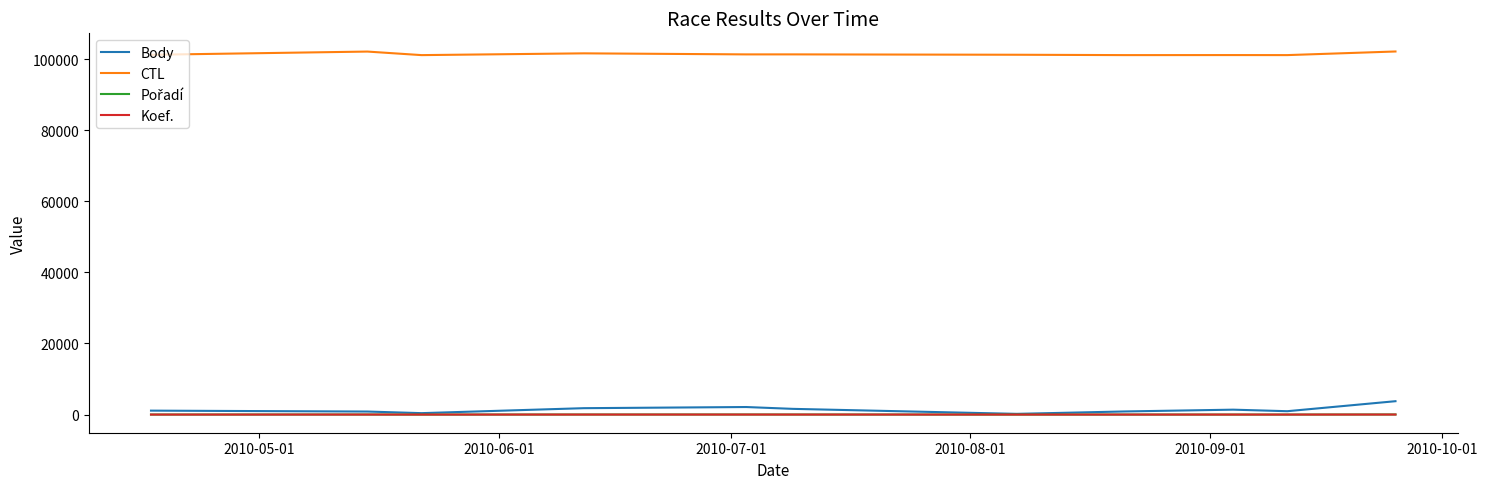

What is the greatest value displayed?

102130